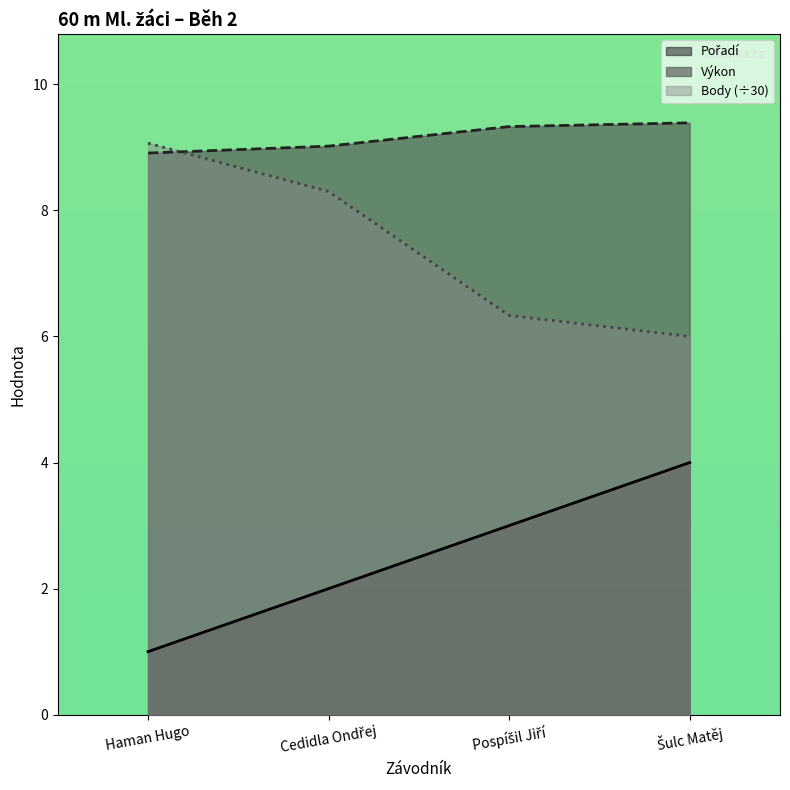

True or false: Body has more than 1 points higher than both neighbors.

False